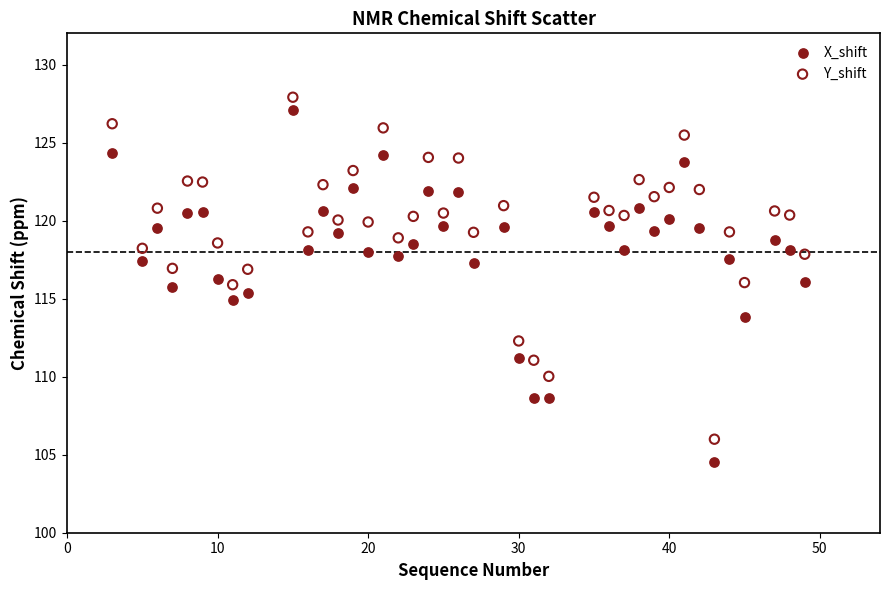

Across all data points, what is the range of Y values (max minus min)?

23.4